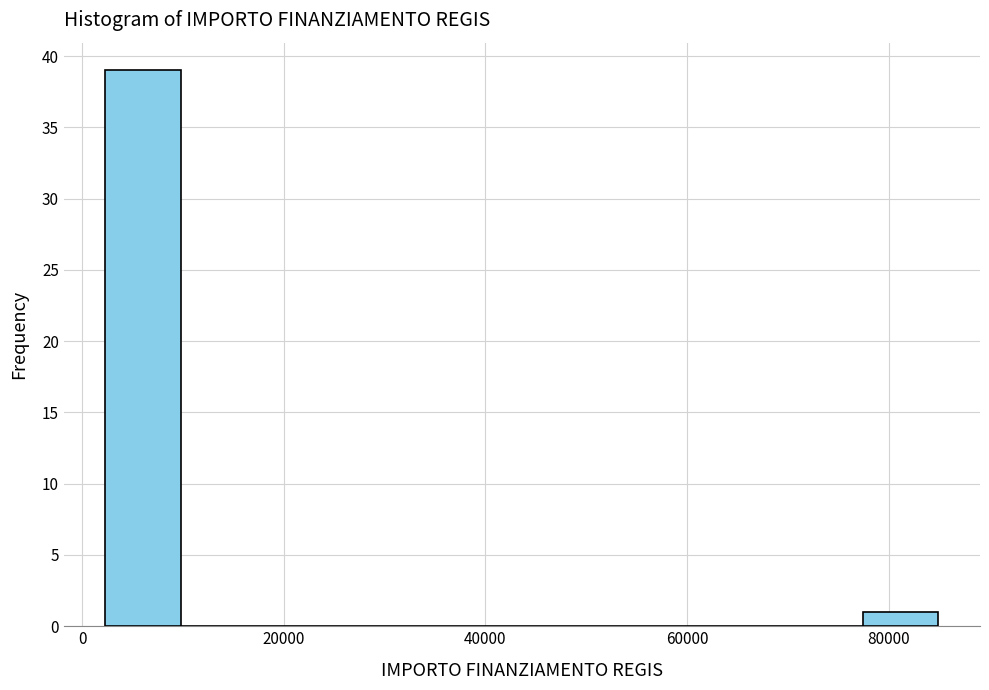

Read against the x-axis, roughly where is the centre of the tallest bar?

6000